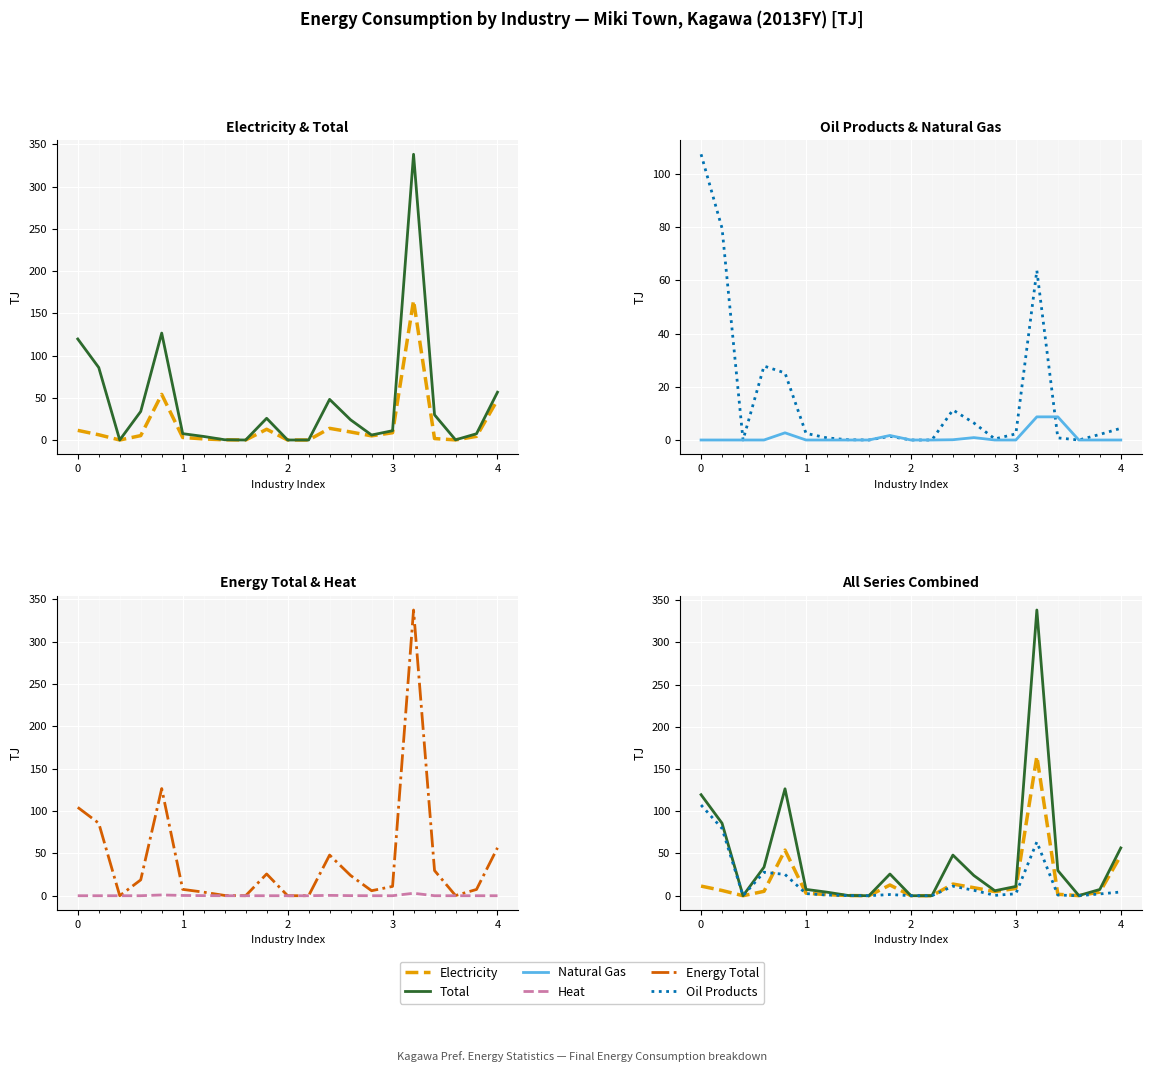

How many lines are shown in the chart?

6